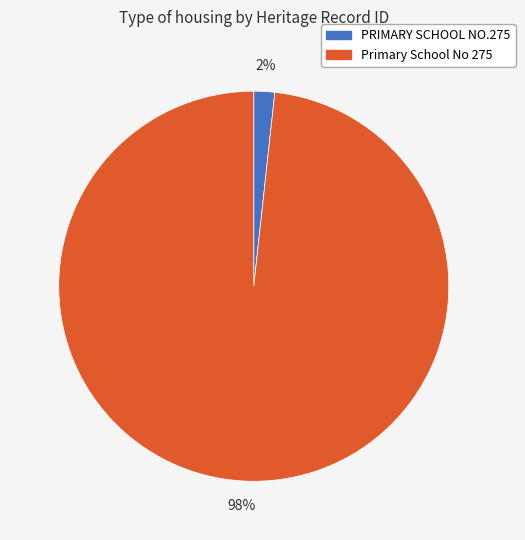

Which category has the smallest portion of the pie?

PRIMARY SCHOOL NO.275